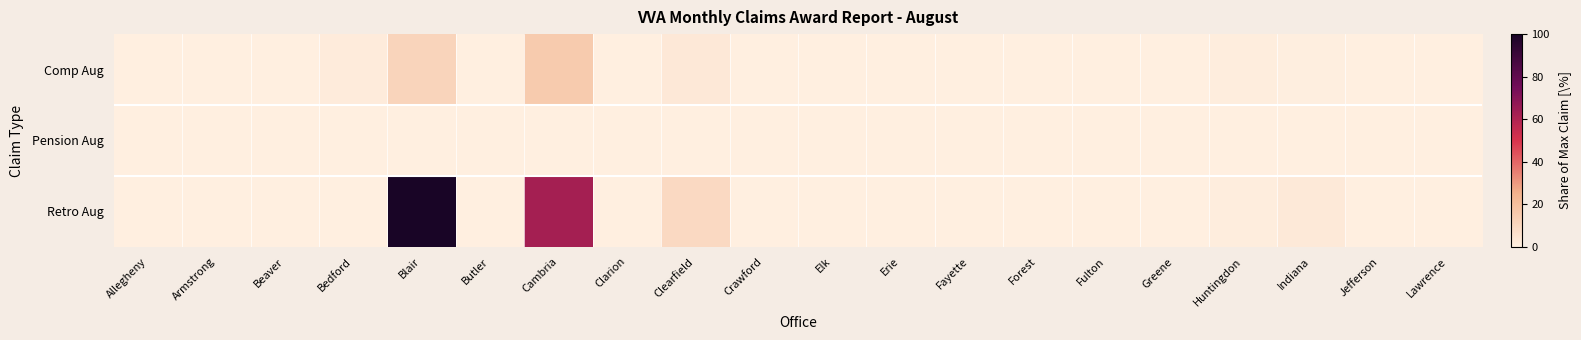

Rank the series by their maximum value, from lowest to highest.

Pension Aug, Comp Aug, Retro Aug